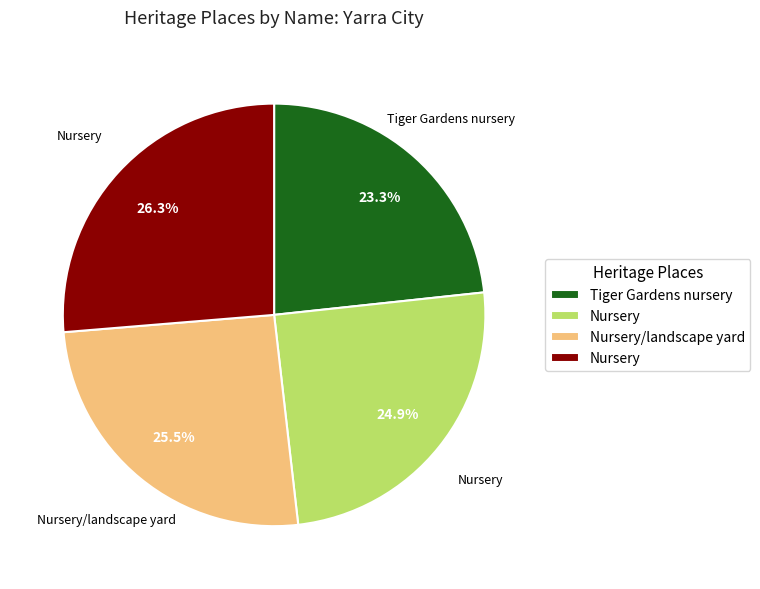

Is there any slice that represents more than half of the pie?

No